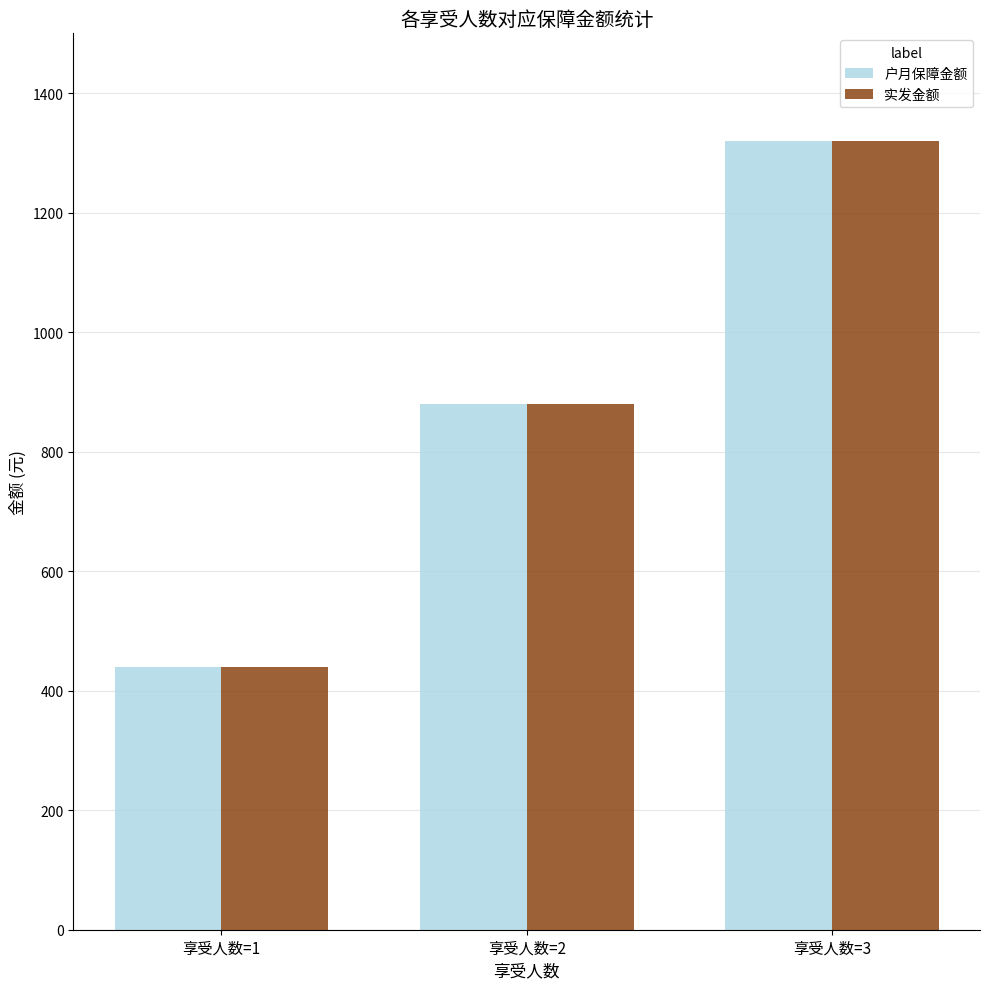

Rank the categories by 实发金额 value from highest to lowest.

享受人数=3, 享受人数=2, 享受人数=1